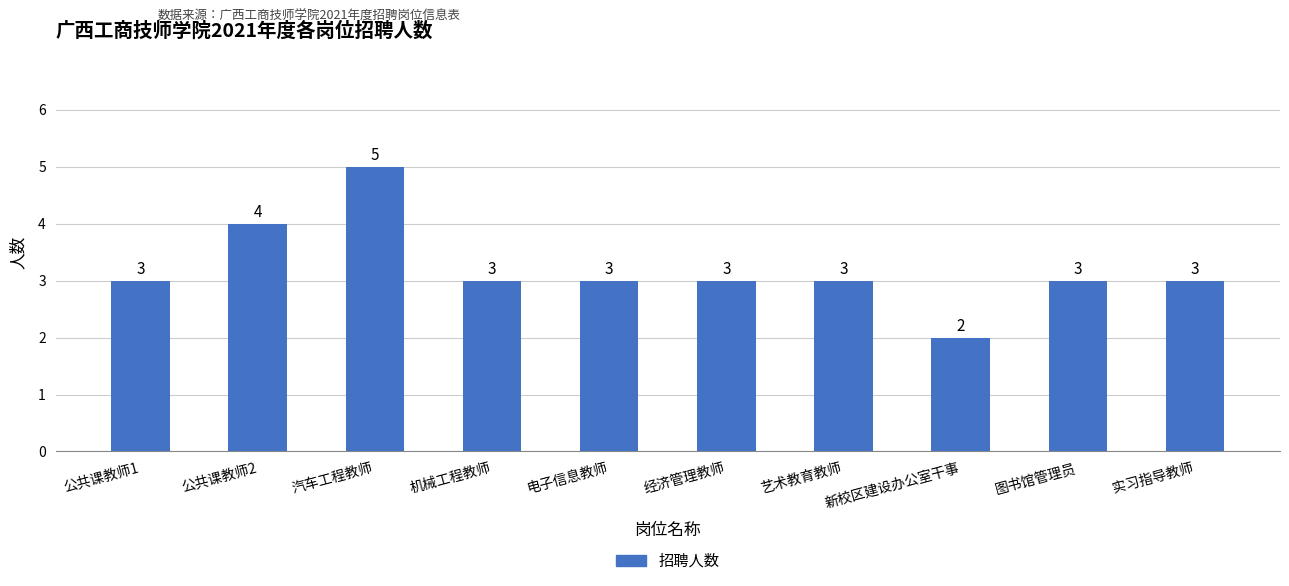

Reading left to right, extract all data points from this chart.

3	4	5	3	3	3	3	2	3	3